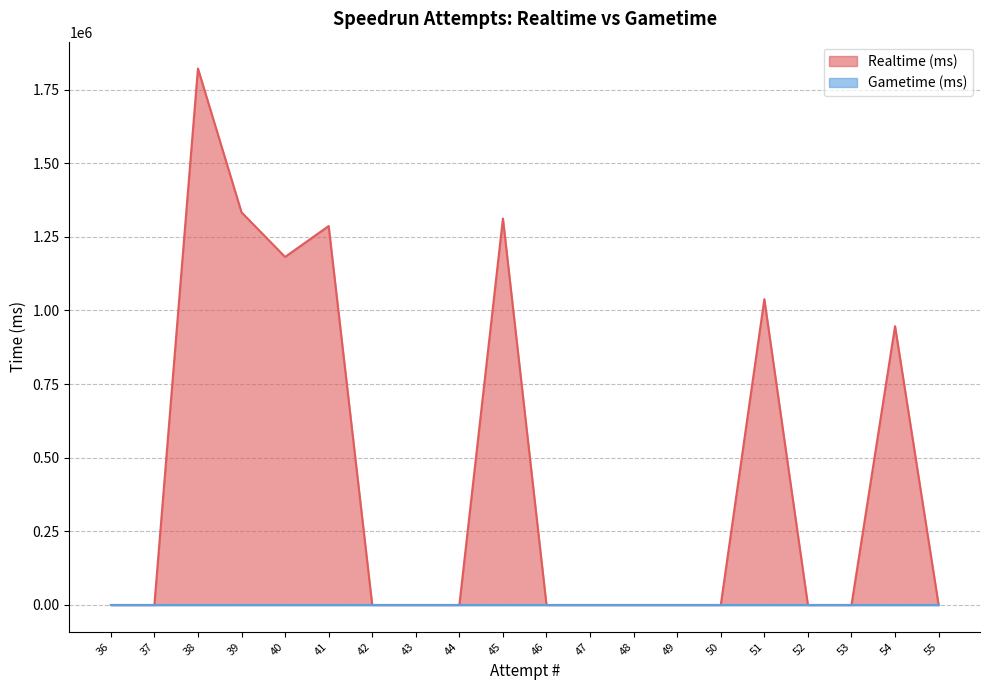

Does the chart display data point markers on the line(s)?

No